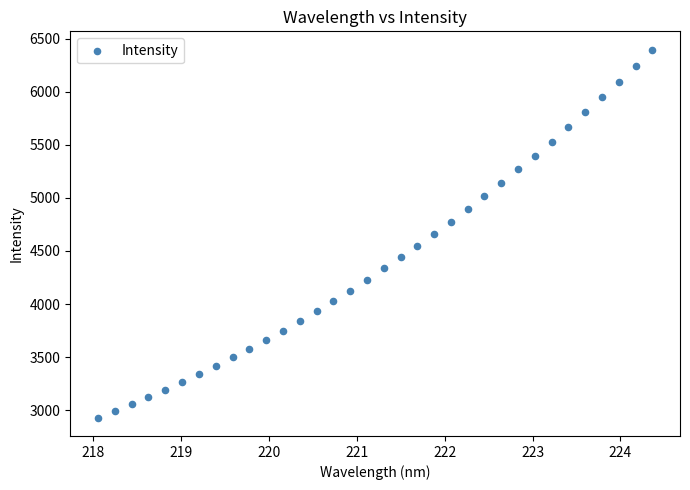

What is the range of X values (max minus min)?

6.3